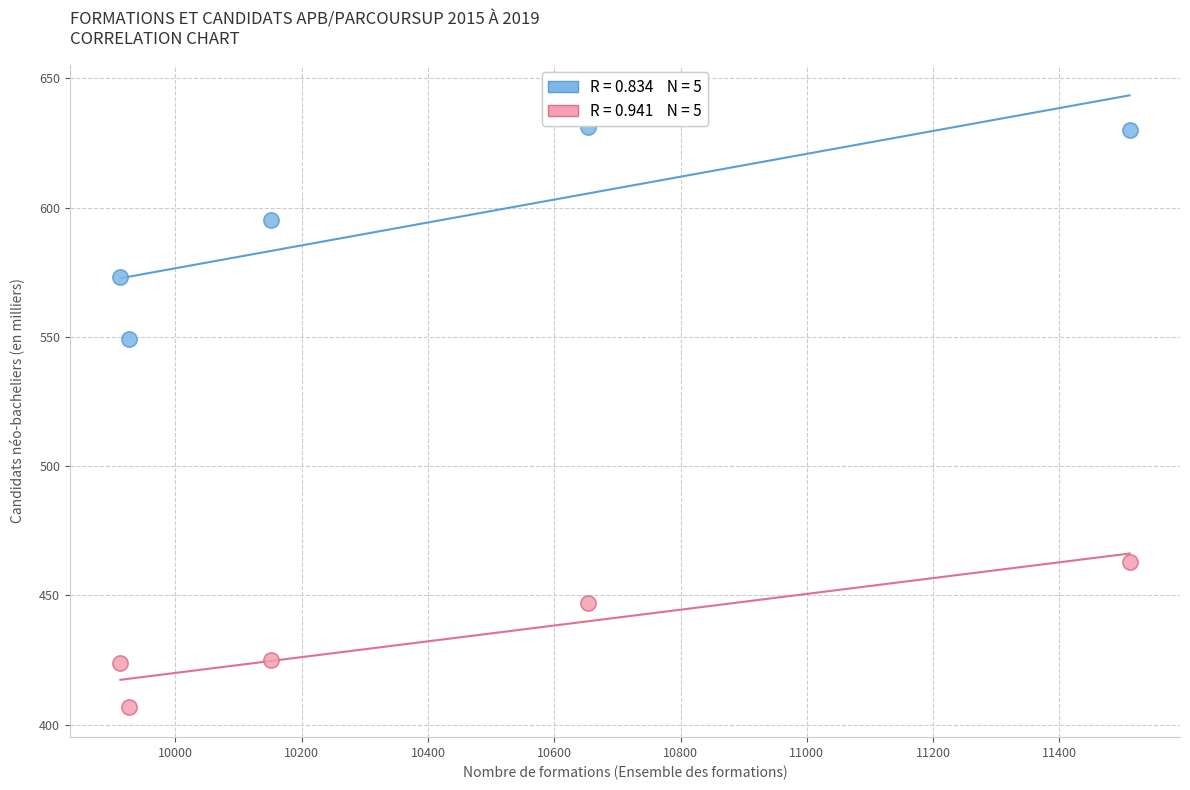

Across all data points, what is the average X value?

10431